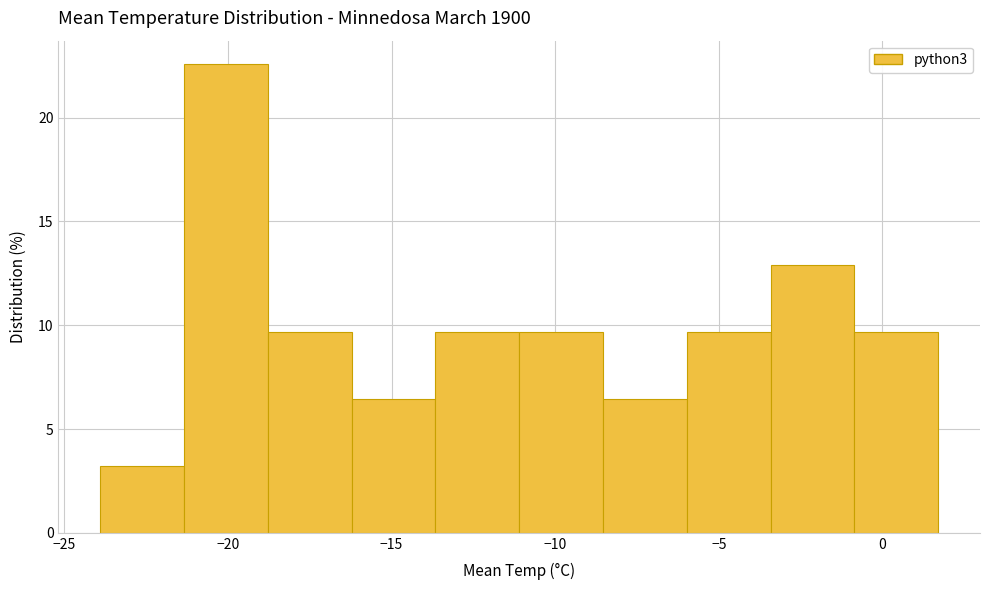

Reading left to right, transcribe this chart: for each bar, give the range it covers on the x-axis and its height. Neither the bar edges nor the heights are printed on the chart, so give them approximately, as read against the axes.

-24.0 to -21.5: 3.0
-21.5 to -19.0: 22.5
-19.0 to -16.0: 9.5
-16.0 to -13.5: 6.5
-13.5 to -11.0: 9.5
-11.0 to -8.5: 9.5
-8.5 to -6.0: 6.5
-6.0 to -3.5: 9.5
-3.5 to -1.0: 13.0
-1.0 to 1.5: 9.5